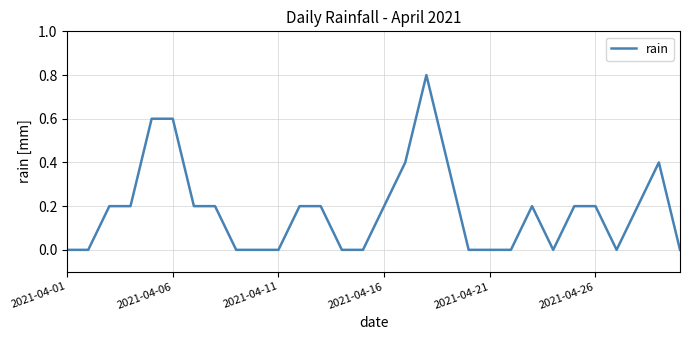

What is the difference between the maximum and minimum values?

0.8